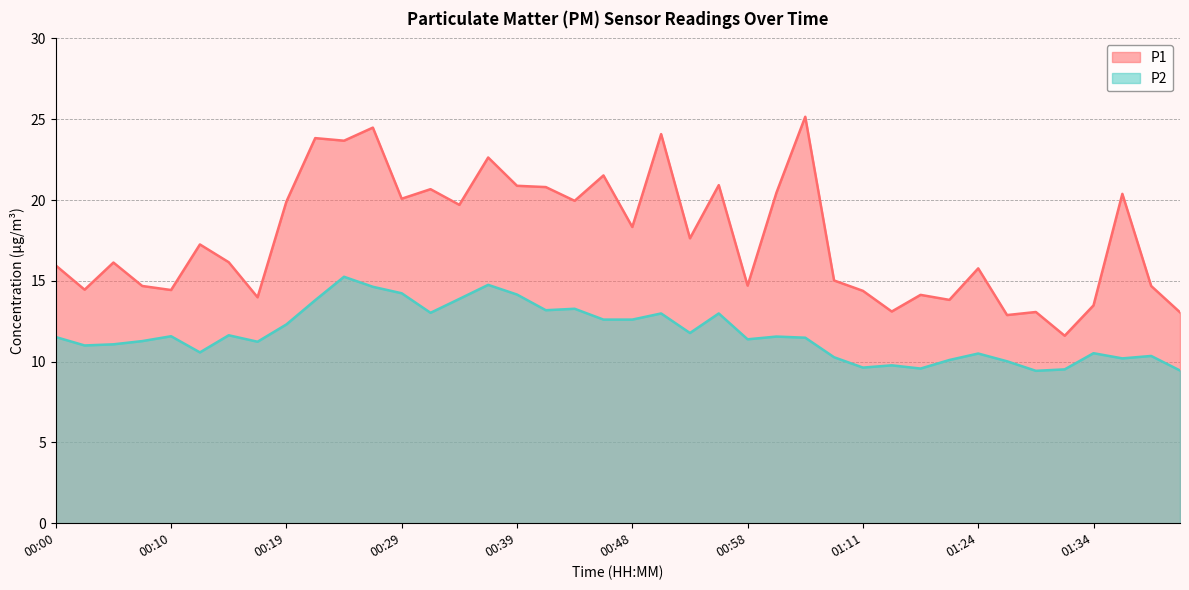

What is the average value of the P2 series?

11.7